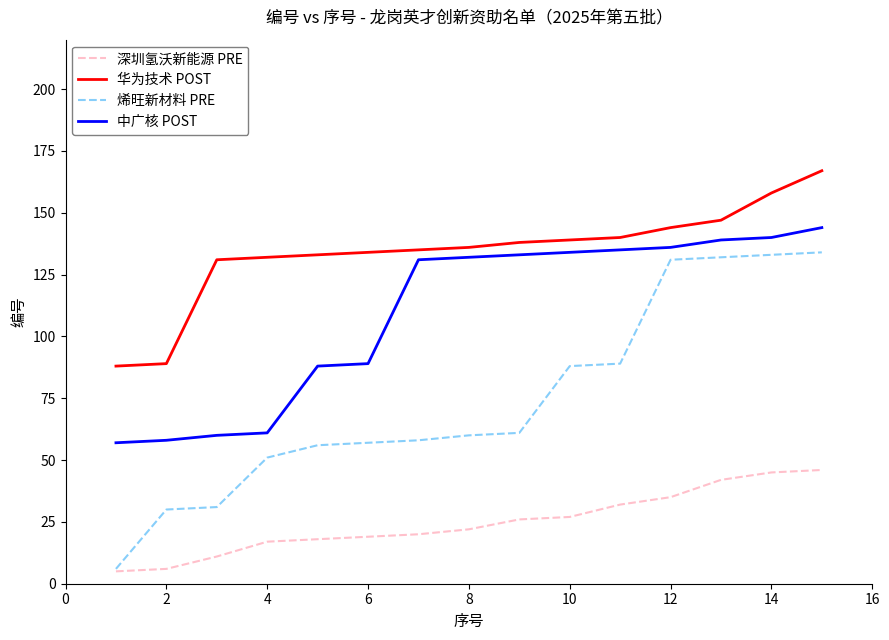

True or false: 深圳氢沃新能源 PRE and 中广核 POST intersect in this chart.

False